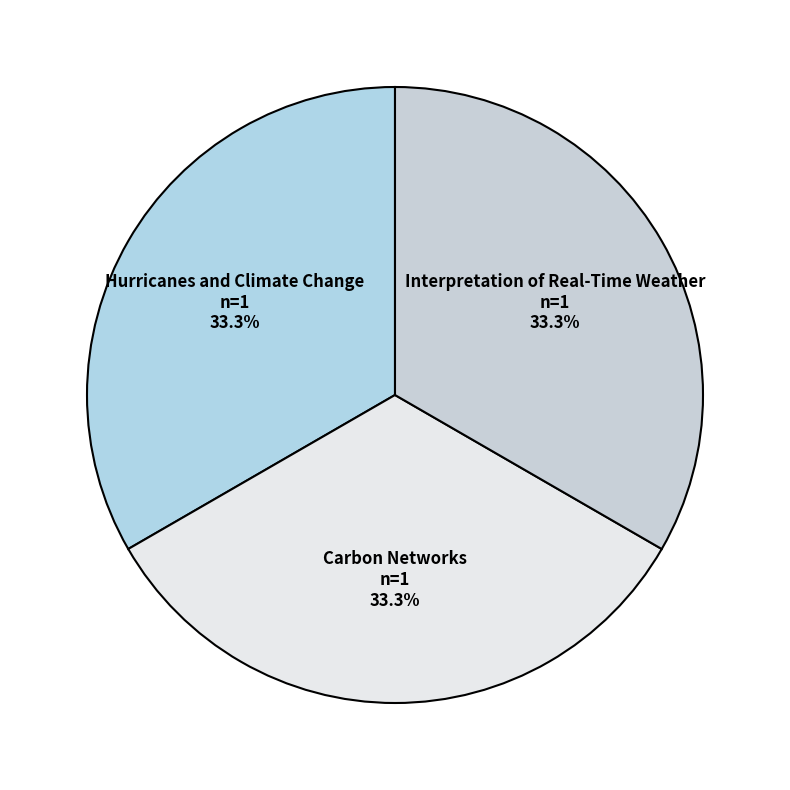

Is Interpretation of Real-Time Weather the majority of the pie?

No